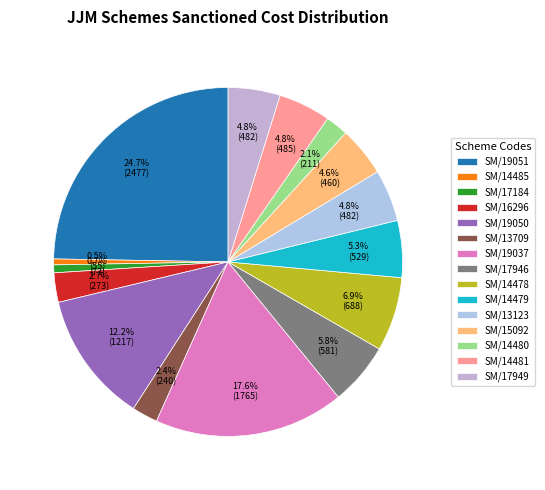

To the nearest percent, what percentage of the pie is SM/14478?

7%